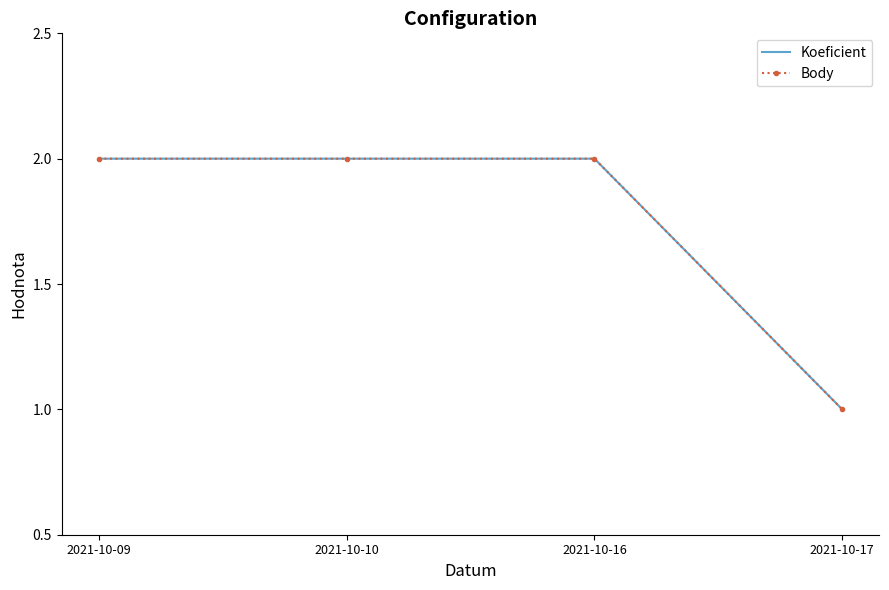

List the labels in order of Koeficient value, largest first.

2021-10-09, 2021-10-10, 2021-10-16, 2021-10-17